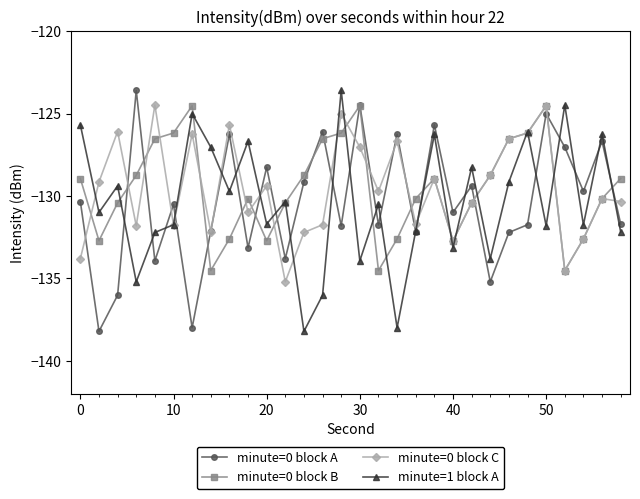

What is the value of the minute=0 block A point at the 22nd from the left?

-129.4